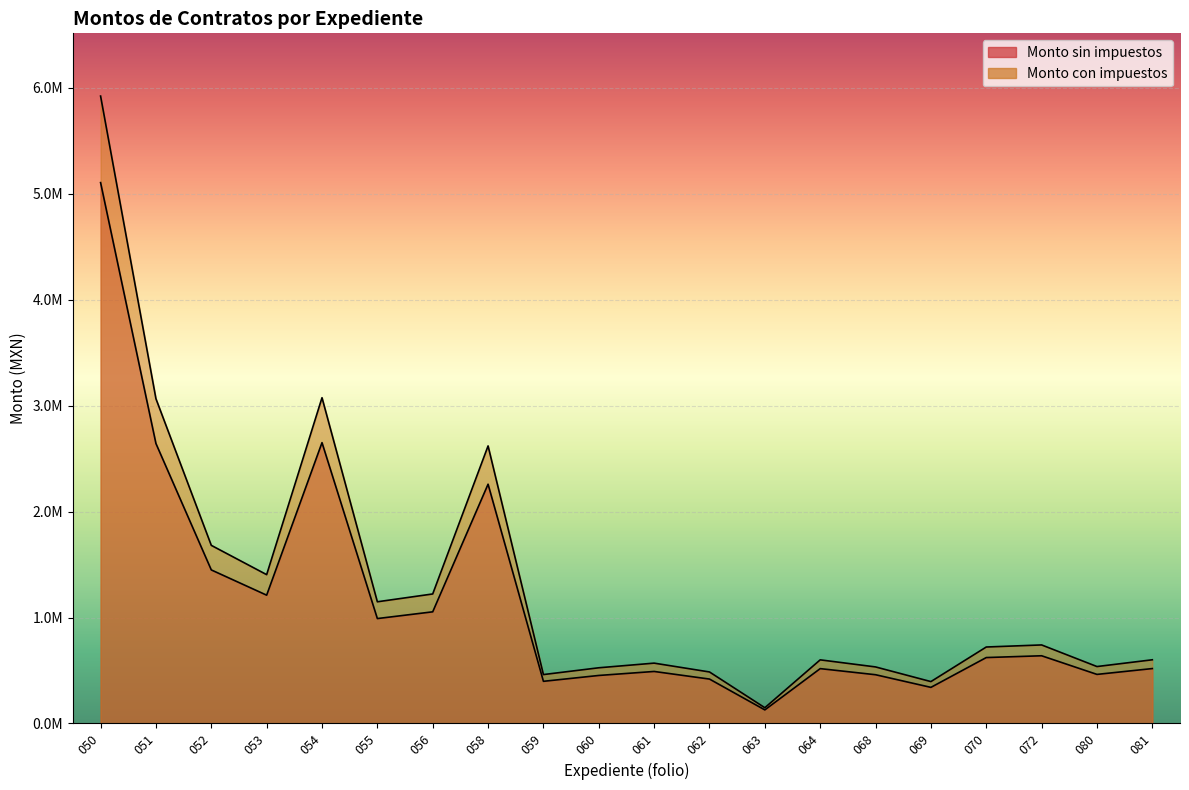

List the series in order of their overall mean, lowest first.

Monto sin impuestos, Monto con impuestos